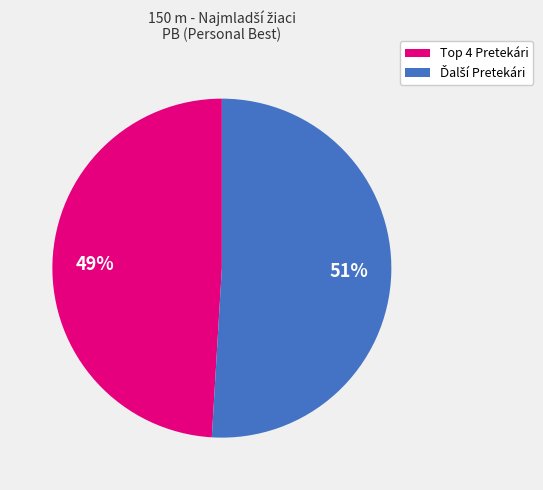

Does any single category account for the majority?

Yes